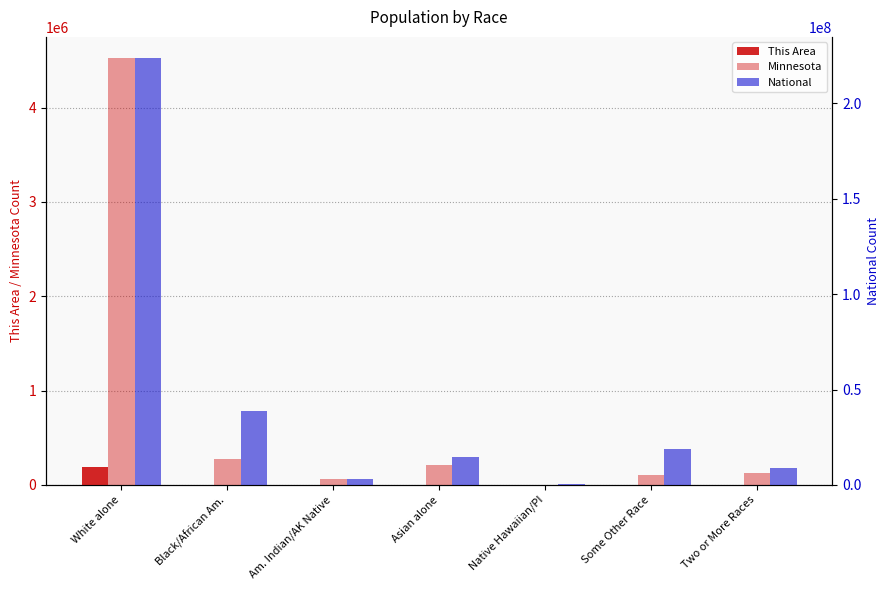

The value of Minnesota at Black/African Am. is 422014. True or false?

False